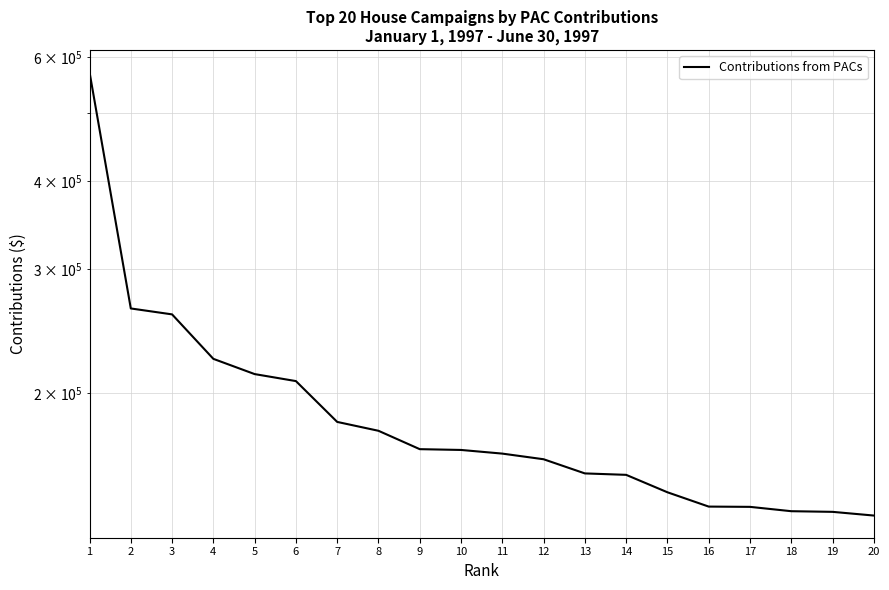

What is the value of the 13th point from the left?

153670